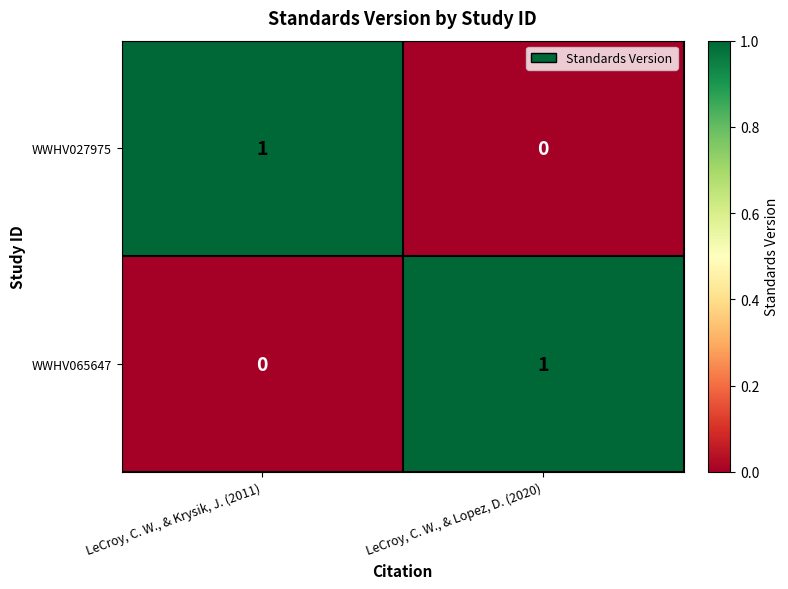

Count the number of categories in the chart.

2